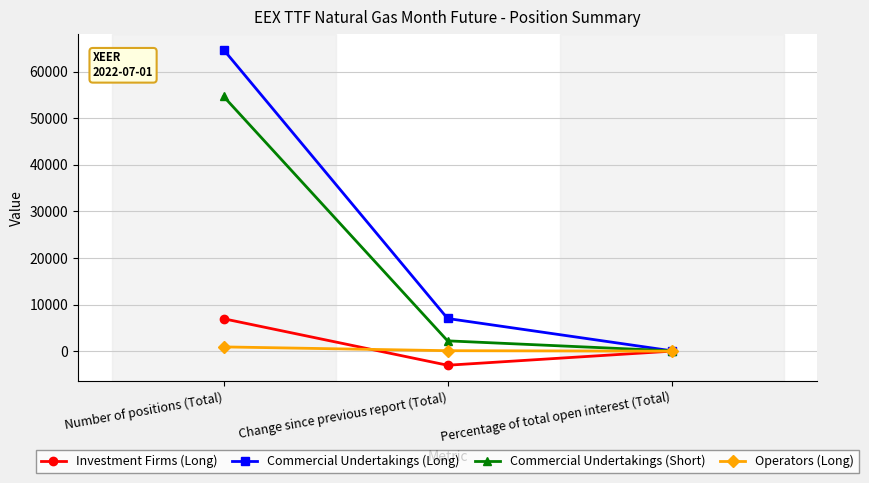

What position from the left is Change since previous report (Total)?

2